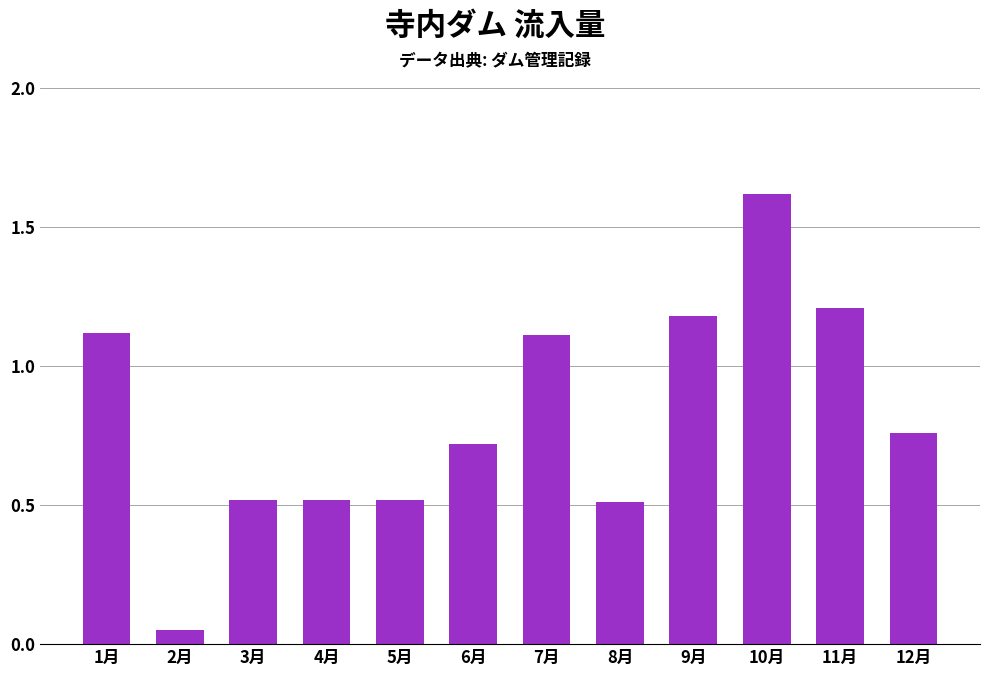

What is the label of the 10th bar from the left?

10月